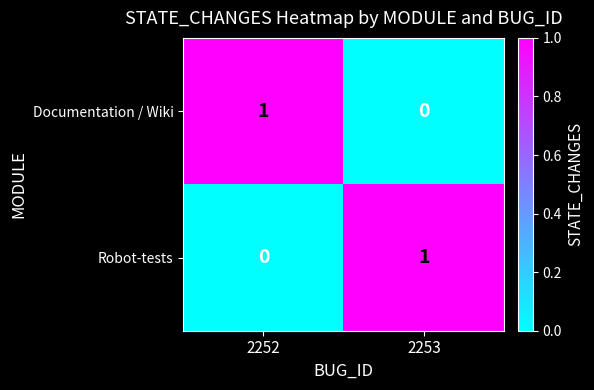

True or false: Documentation / Wiki has a value of 0 at 2253.

True